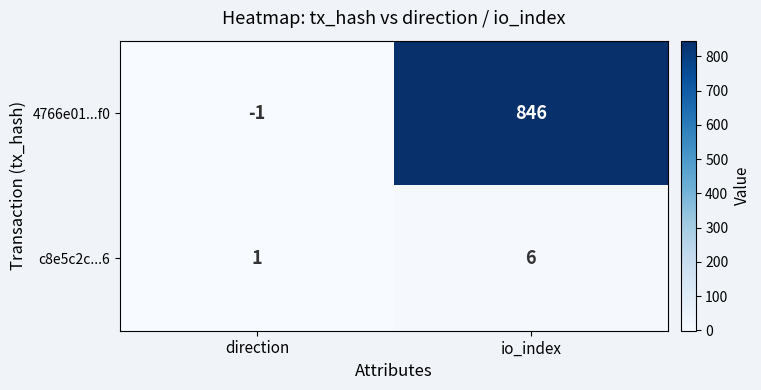

Which category has the highest value in the c8e5c2c...6 series?

io_index